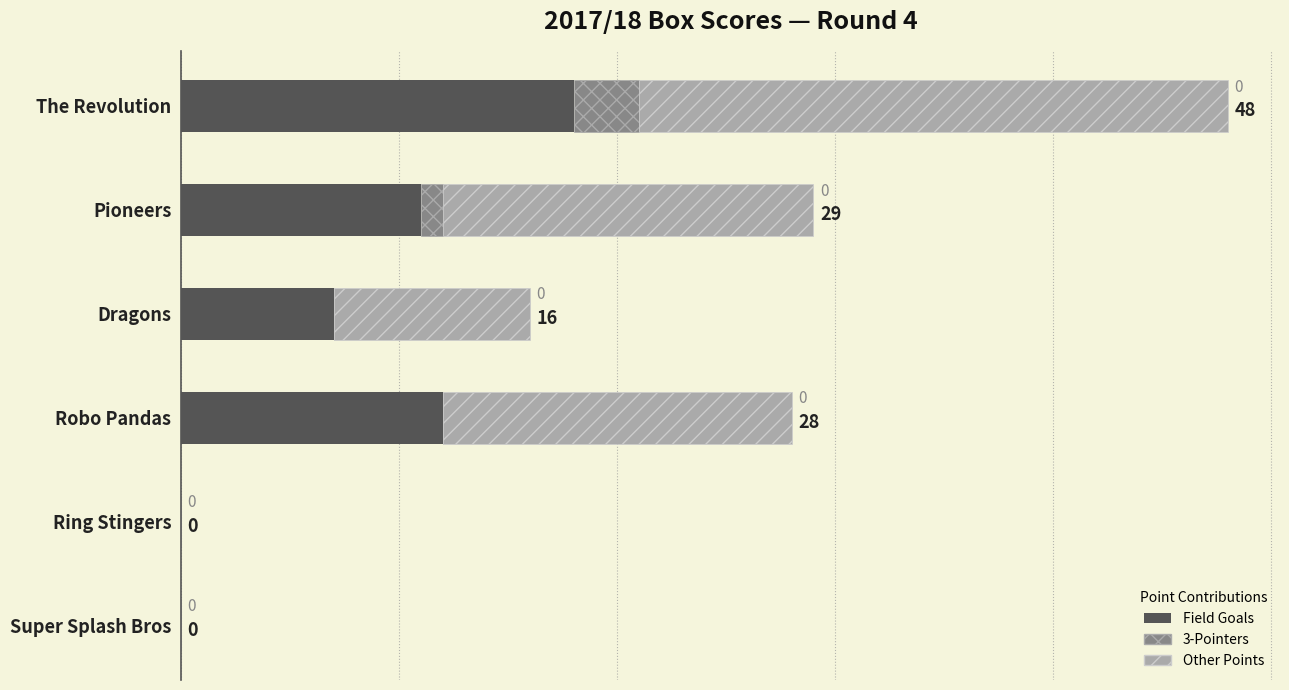

At which category is the sum across all series the highest?

The Revolution